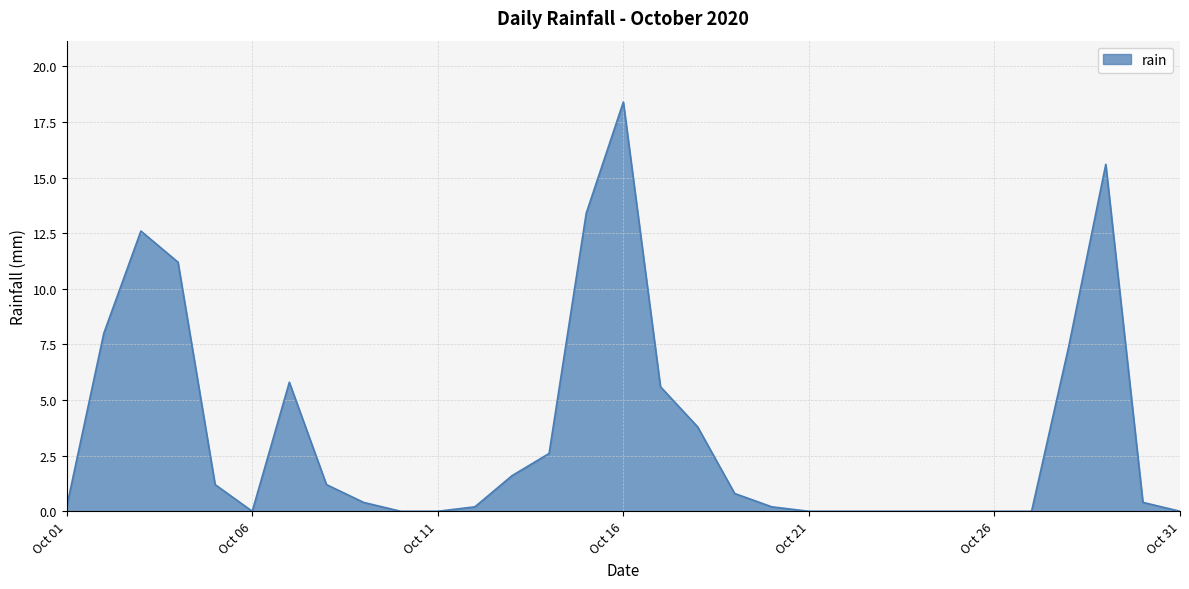

What is the greatest value displayed?

18.4